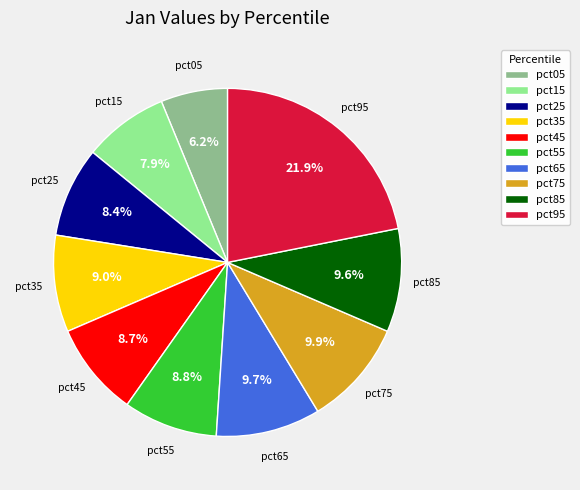

What portion of the pie excludes pct55?

91.2%